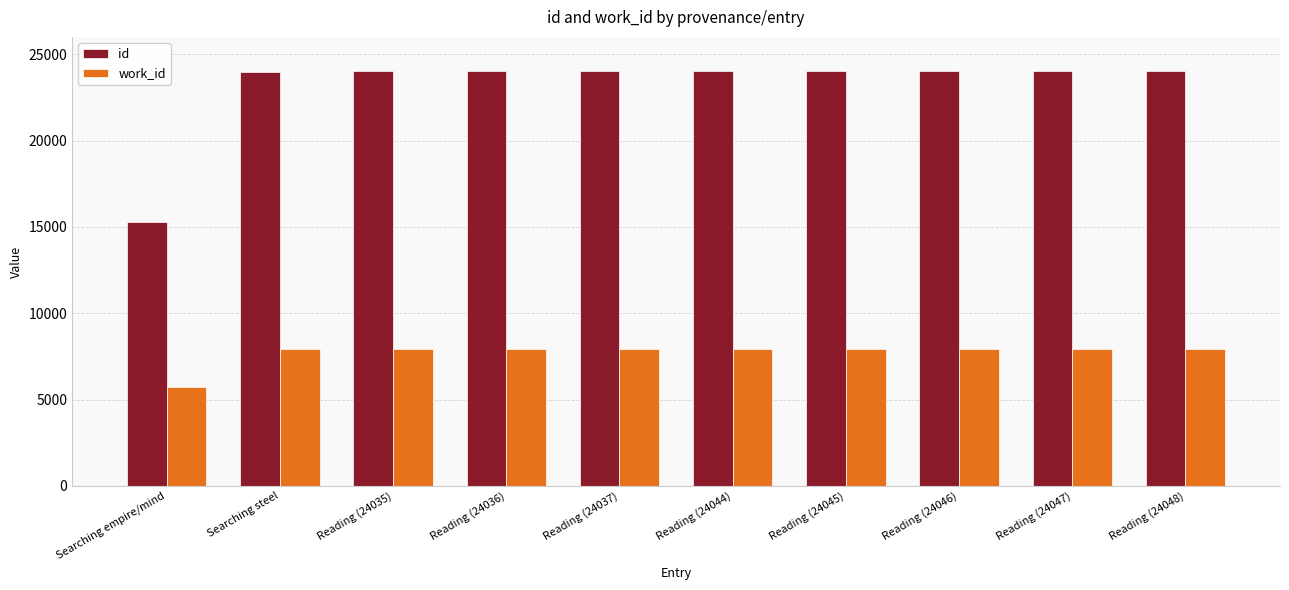

At how many categories does at least one series exceed 14722?

10